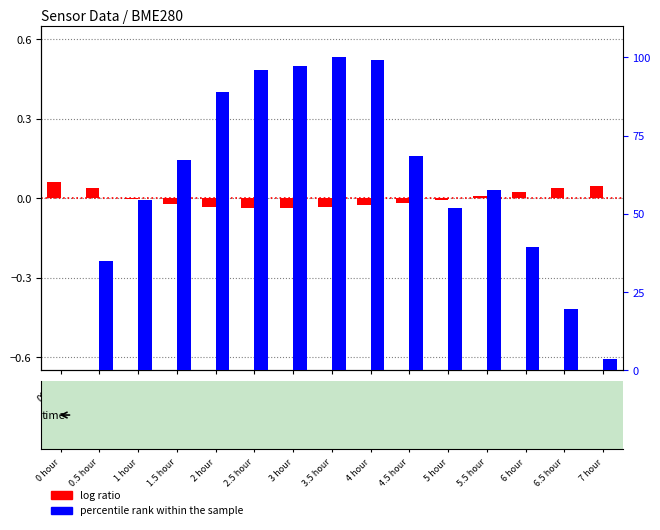

Reading left to right, what are all the values shown in this chart?

log ratio: 0.1	0.0	-0.0	-0.0	-0.0	-0.0	-0.0	-0.0	-0.0	-0.0	-0.0	0.0	0.0	0.0	0.0
percentile rank within the sample: 0.0	34.9	54.5	67.3	89.0	96.0	97.1	100.0	99.0	68.5	51.9	57.5	39.3	19.6	3.7